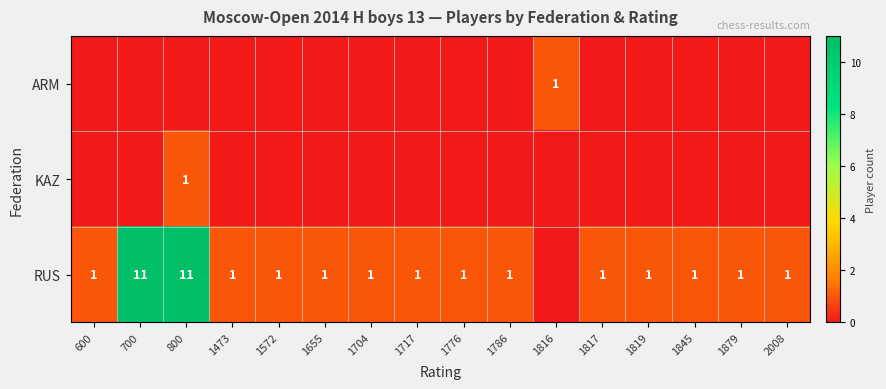

Which has a higher value, 1819 or 1655?

1819